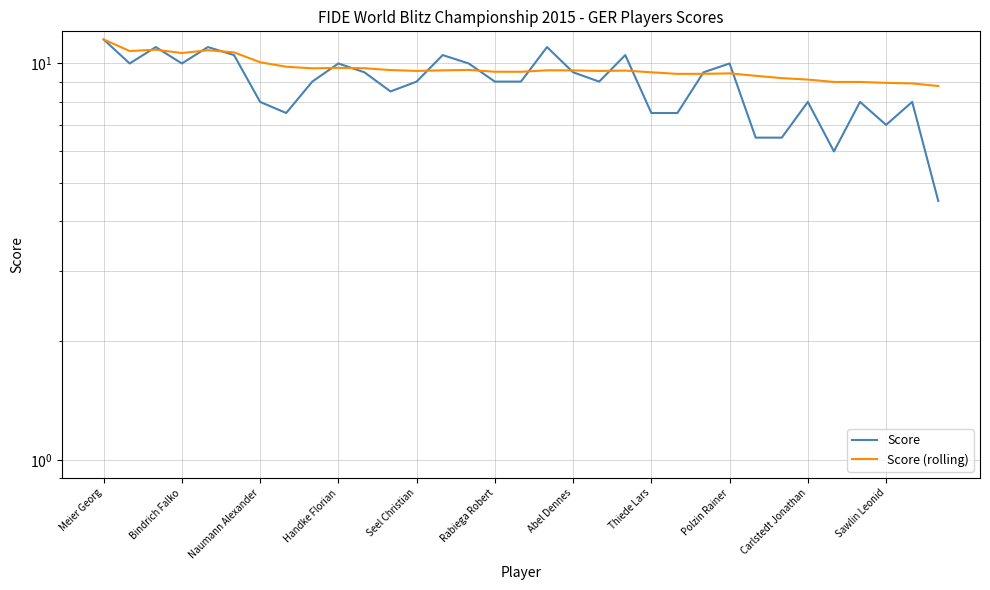

At which category is the sum across all series the highest?

Meier Georg